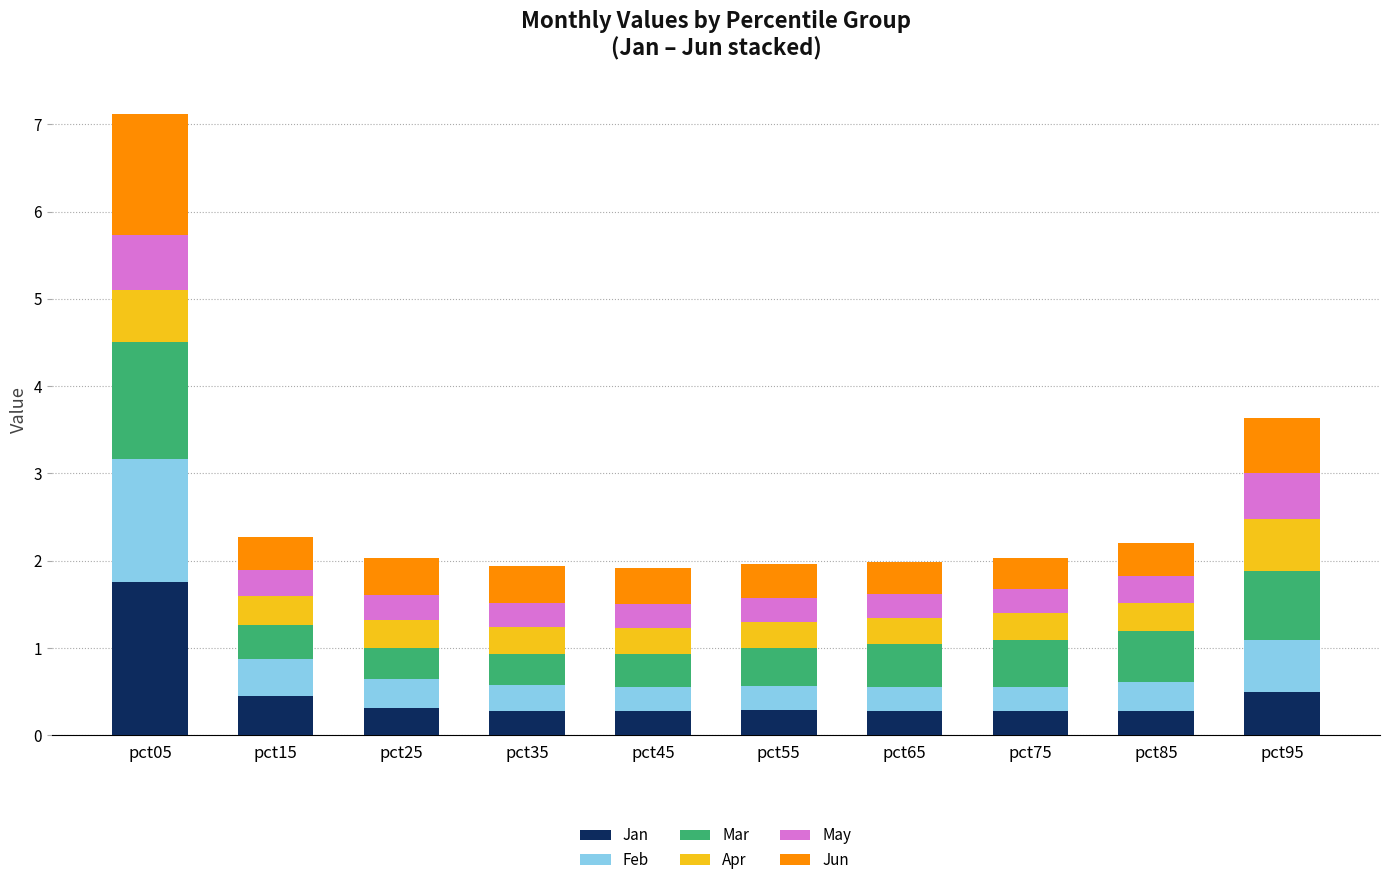

The value of Jan at pct75 is 0.3. True or false?

True